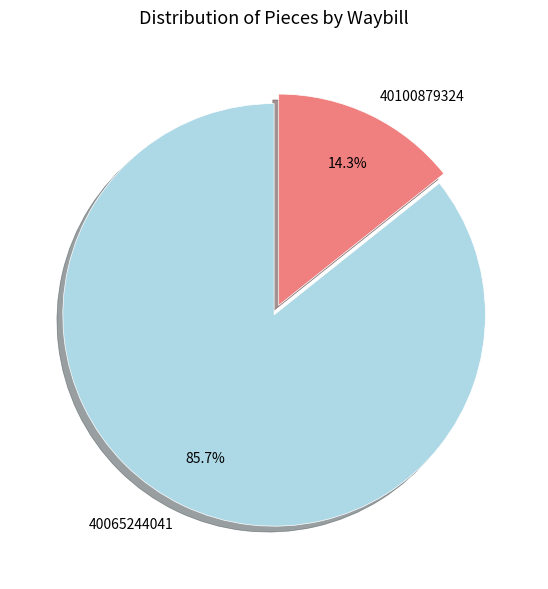

How many segments does this pie chart have?

2